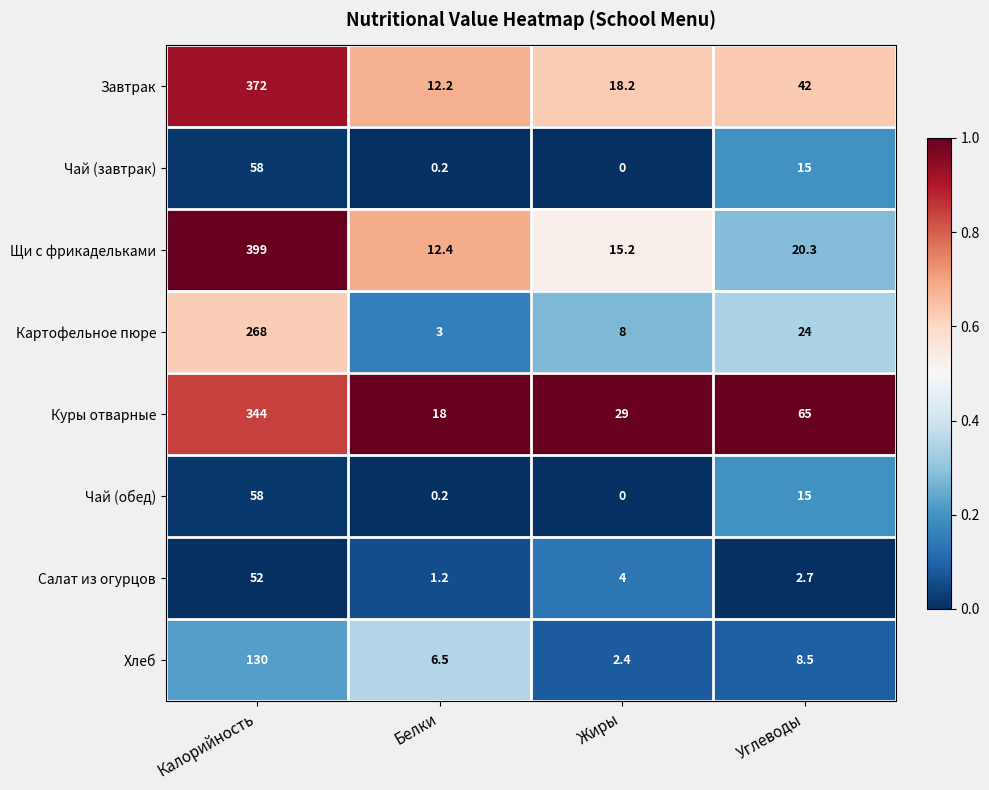

Is the value of Завтрак at Белки greater than the value of Куры отварные at Углеводы?

No